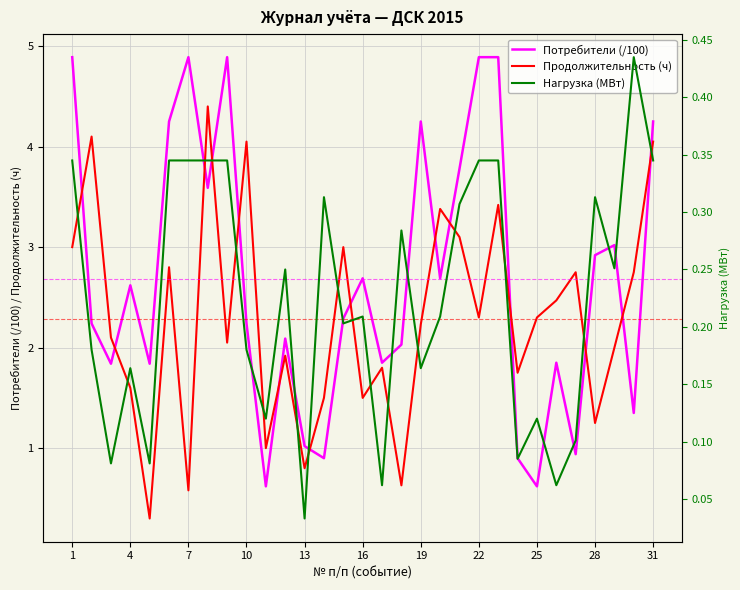

The value of Потребители (/100) at 25 is 0.2. True or false?

False